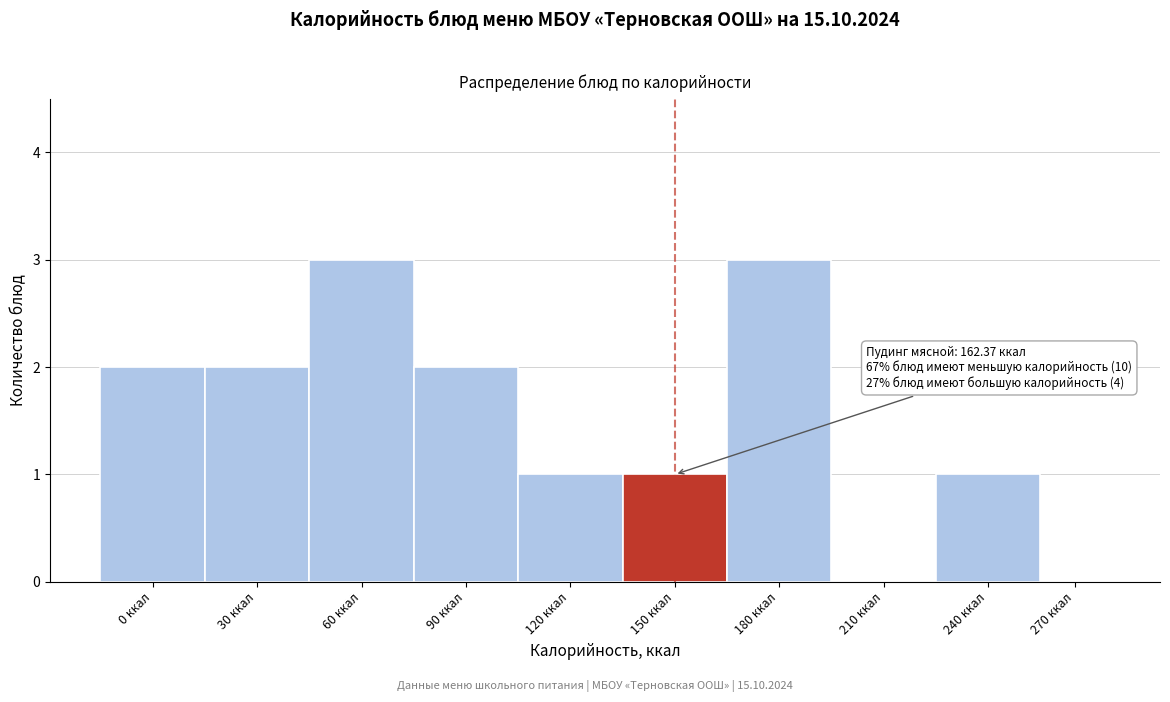

Reading right to left, list all the values displayed in this chart.

270 ккал=0	240 ккал=1	210 ккал=0	180 ккал=3	150 ккал=1	120 ккал=1	90 ккал=2	60 ккал=3	30 ккал=2	0 ккал=2